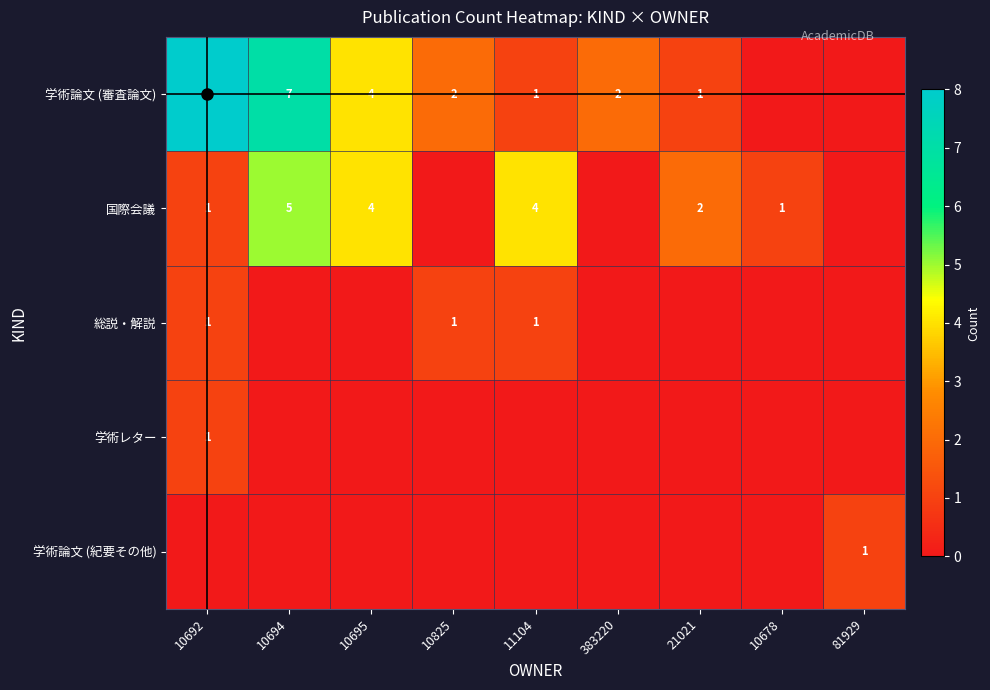

Is it true that 国際会議 equals 1 at 21021?

False